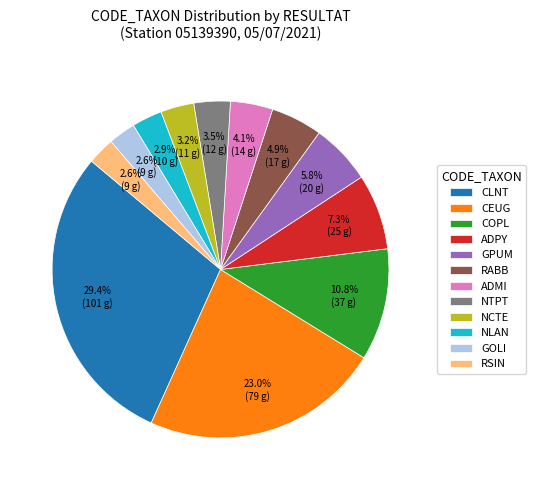

To the nearest percent, what is the difference between the largest and smallest slice percentages?

27%